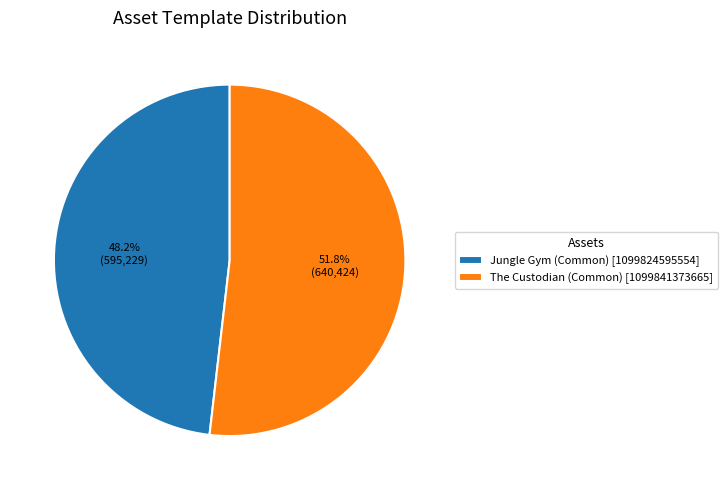

How many segments does this pie chart have?

2